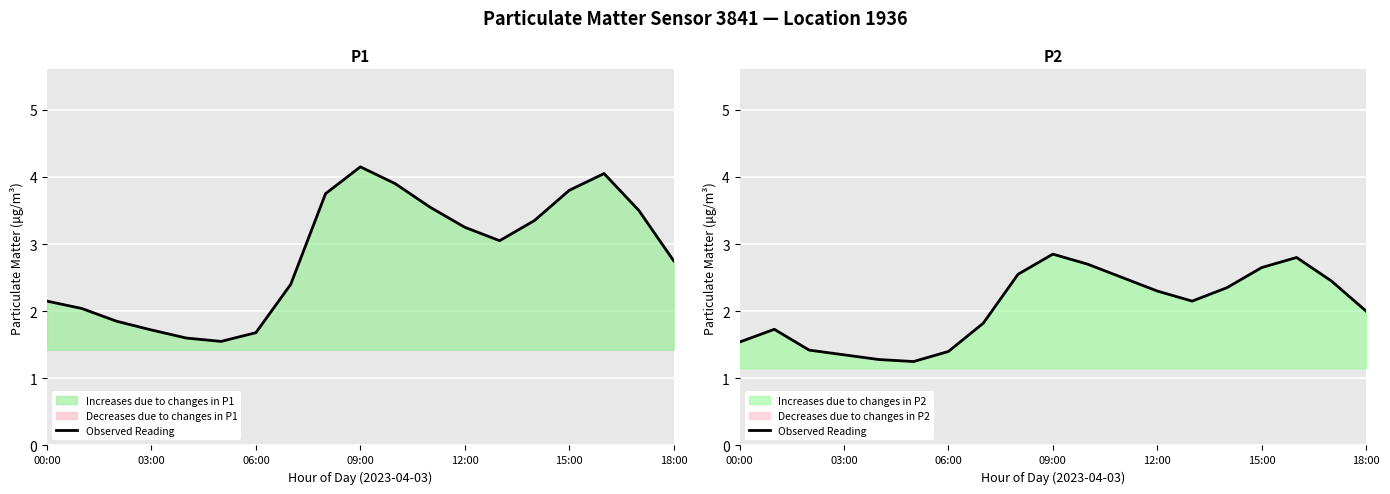

Which has a higher value, 16 or 9?

9